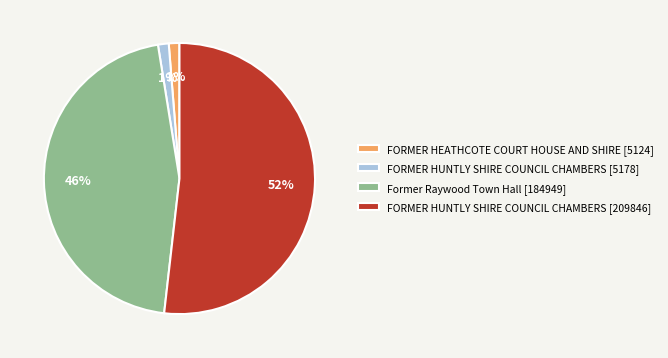

Combined, do Former Raywood Town Hall [184949] and FORMER HUNTLY SHIRE COUNCIL CHAMBERS [5178] account for over 50%?

No